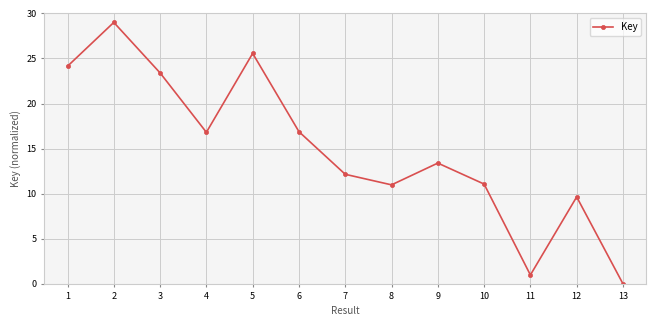

What is the sum of the values at 12 and 7?

21.8